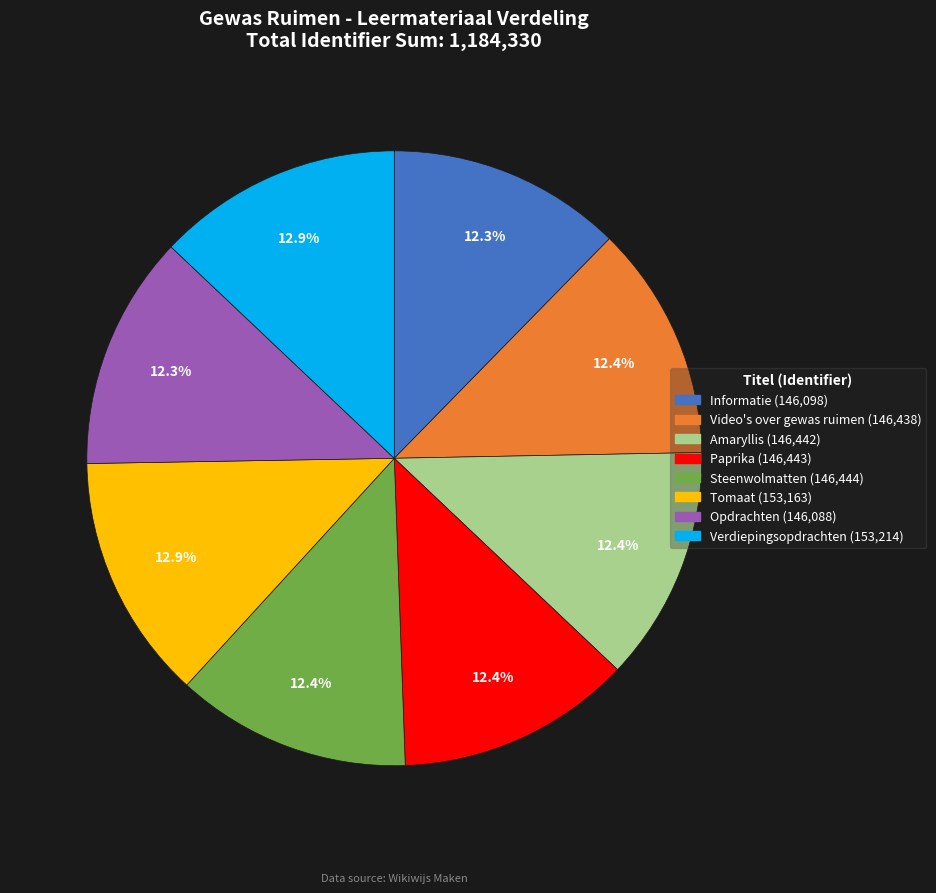

Which has a higher value, Paprika or Tomaat?

Tomaat